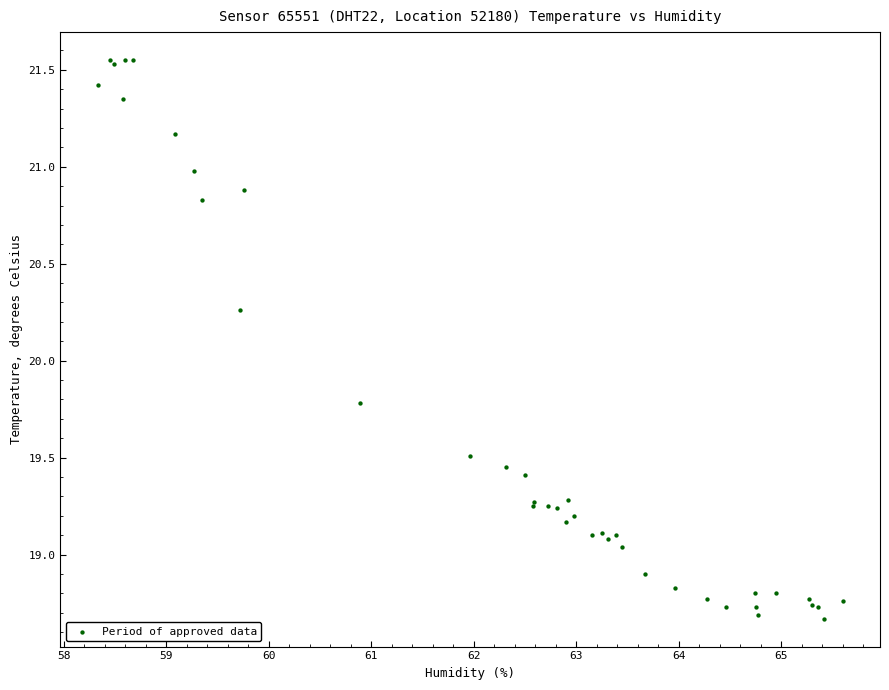

What Y value in the scatter plot is closest to 20?

19.8